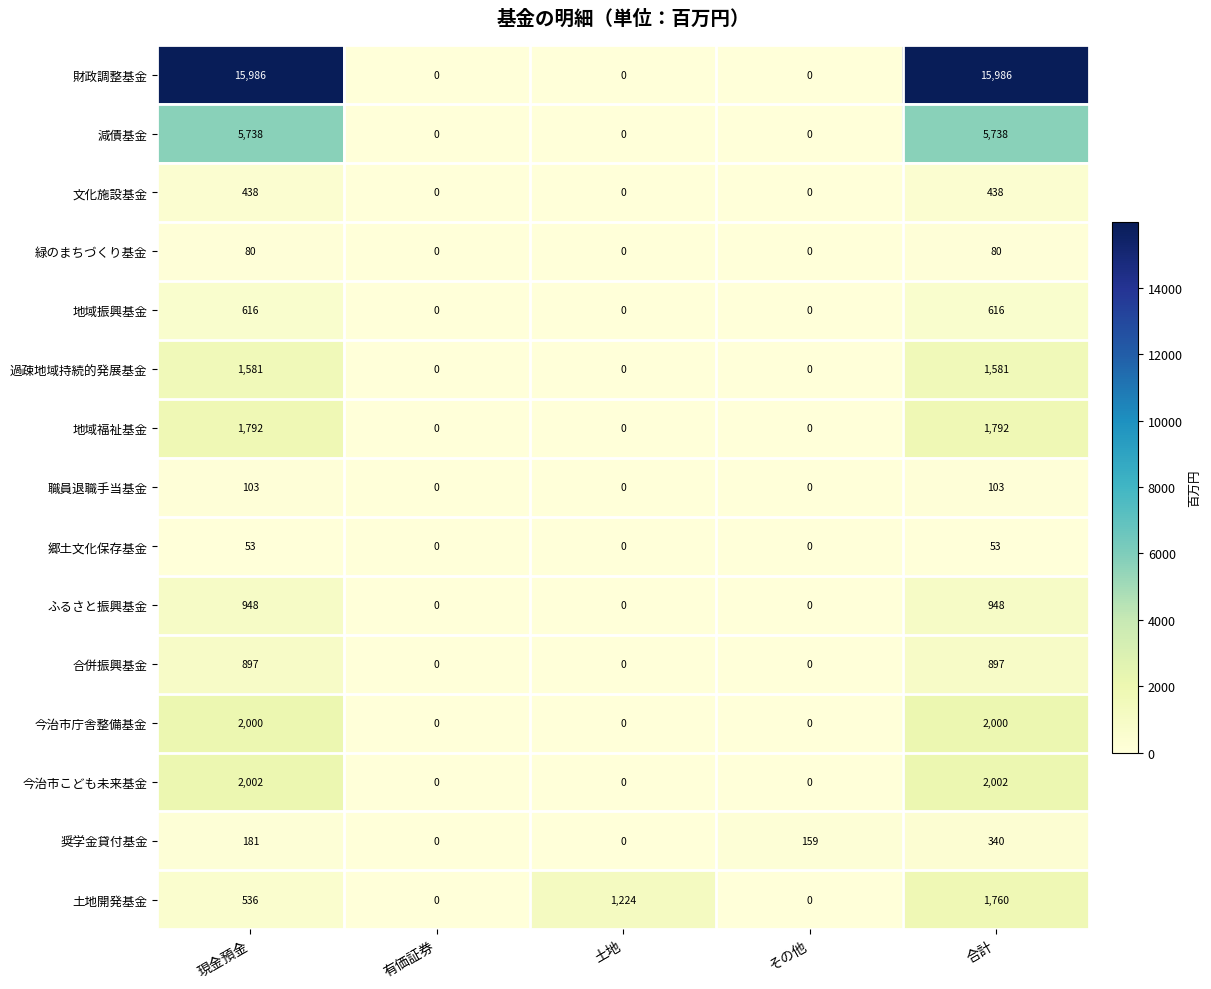

What is the difference between the maximum and minimum values in the 緑のまちづくり基金 series?

80